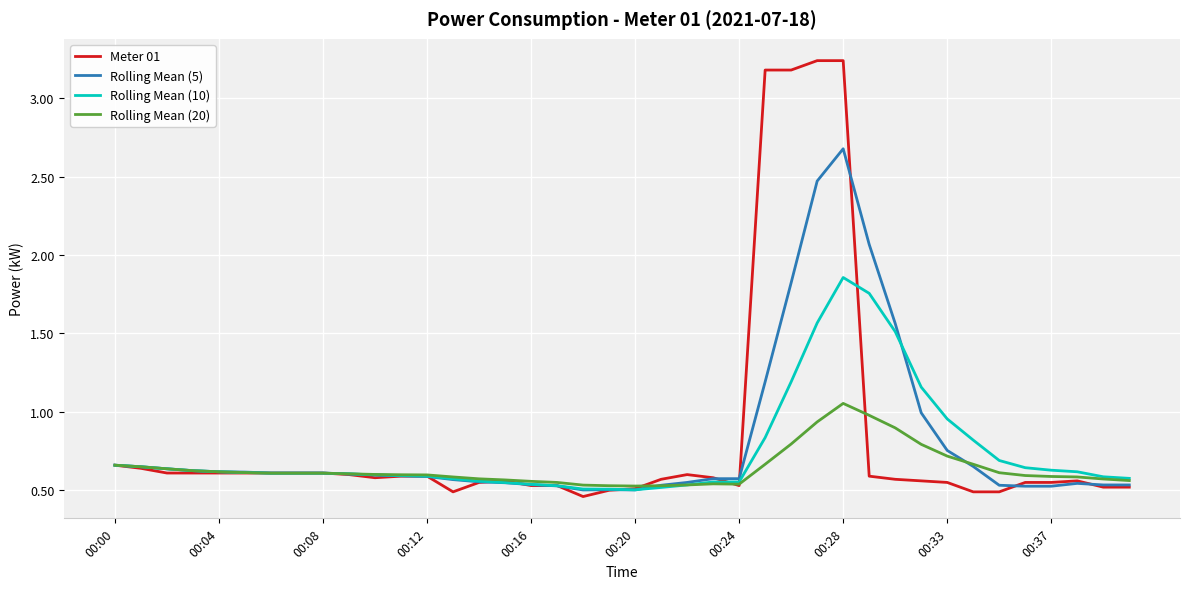

Which series has the largest range (max minus min)?

Meter 01